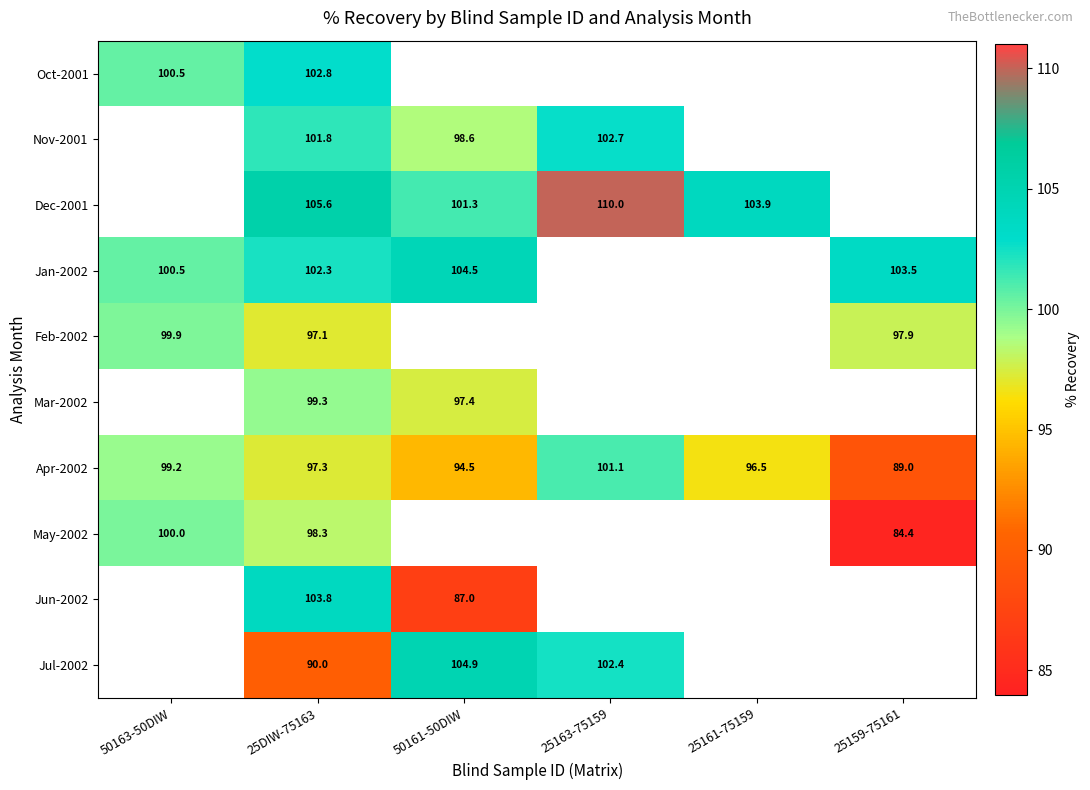

What is the sum of all Apr-2002 values?

577.6